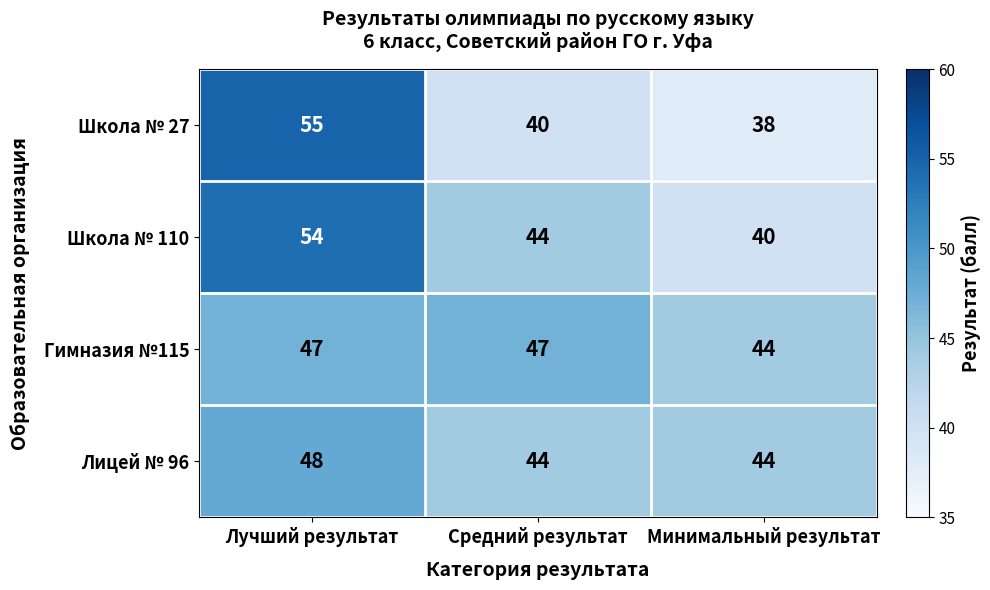

Rank the series at Лучший результат from lowest to highest value.

Гимназия №115, Лицей № 96, Школа № 110, Школа № 27